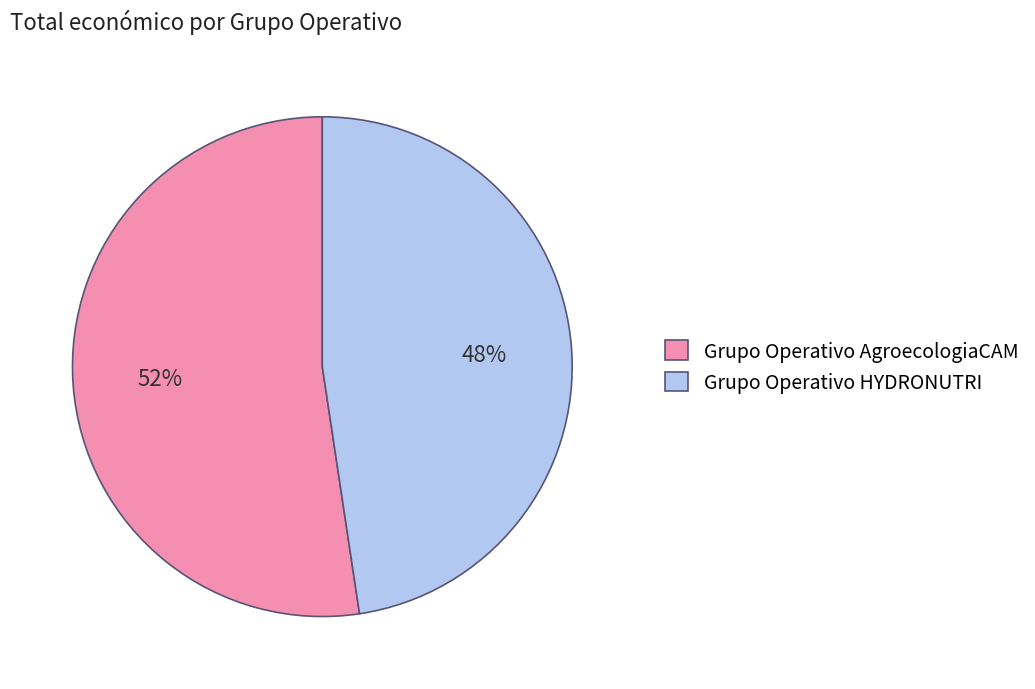

Which category has the biggest portion of the pie?

Grupo Operativo AgroecologiaCAM